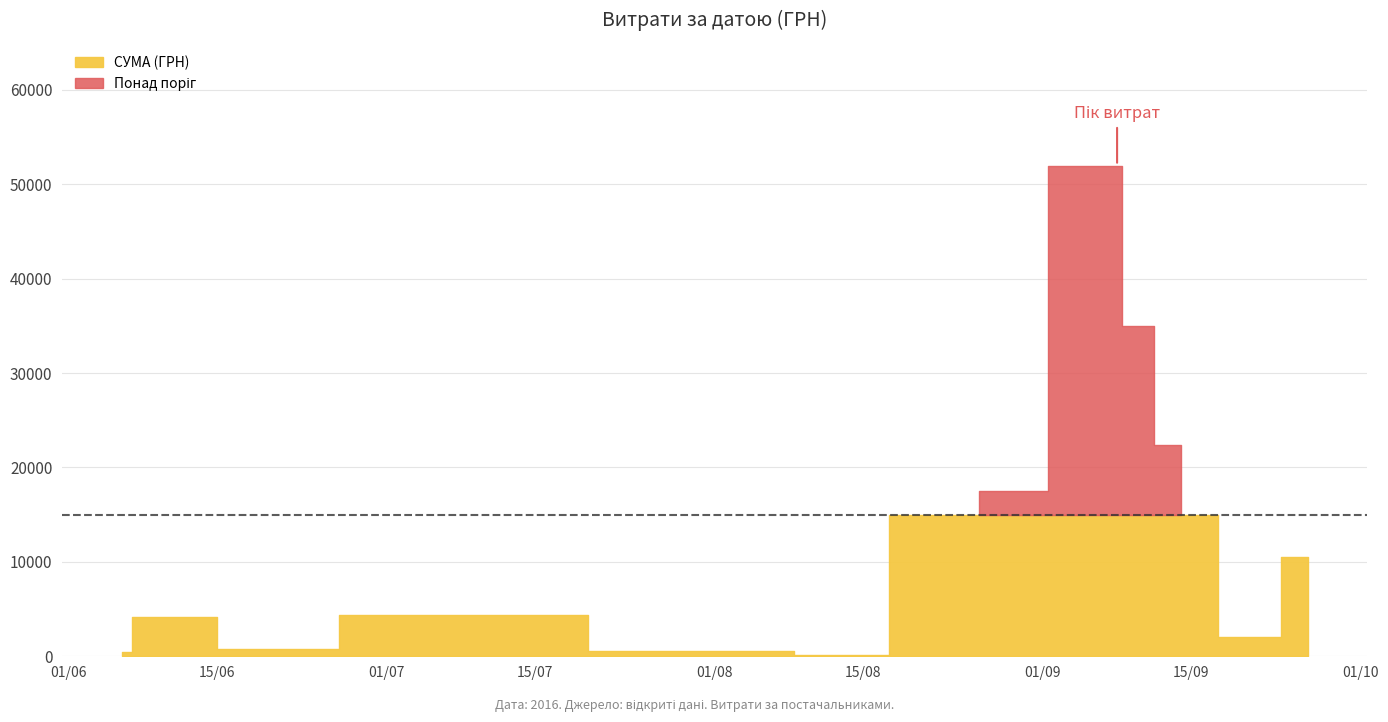

What is the difference between the values at 6 and 19?

34806.1